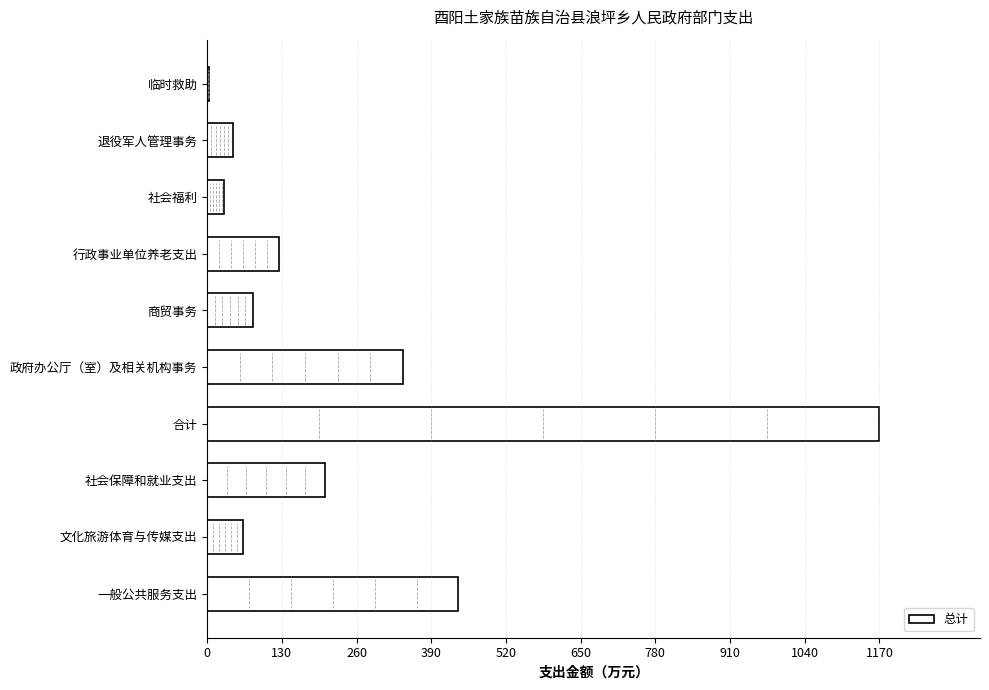

Reading bottom to top, extract all data points from this chart.

一般公共服务支出=437.2	文化旅游体育与传媒支出=62.5	社会保障和就业支出=204.7	合计=1169.6	政府办公厅（室）及相关机构事务=340.6	商贸事务=79.7	行政事业单位养老支出=124.9	社会福利=30.0	退役军人管理事务=44.4	临时救助=3.0